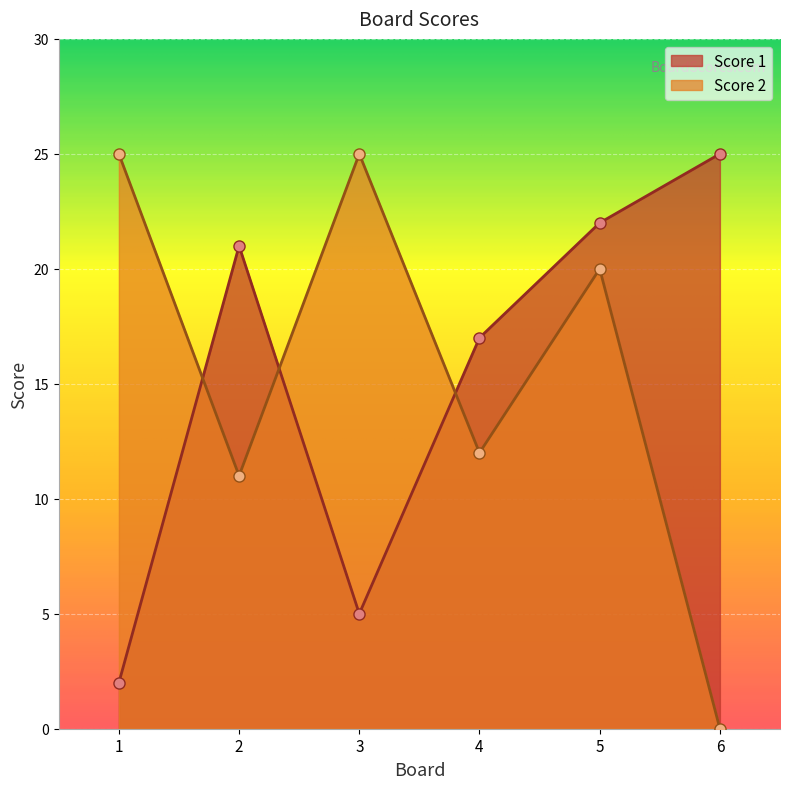

How many lines are shown in the chart?

2